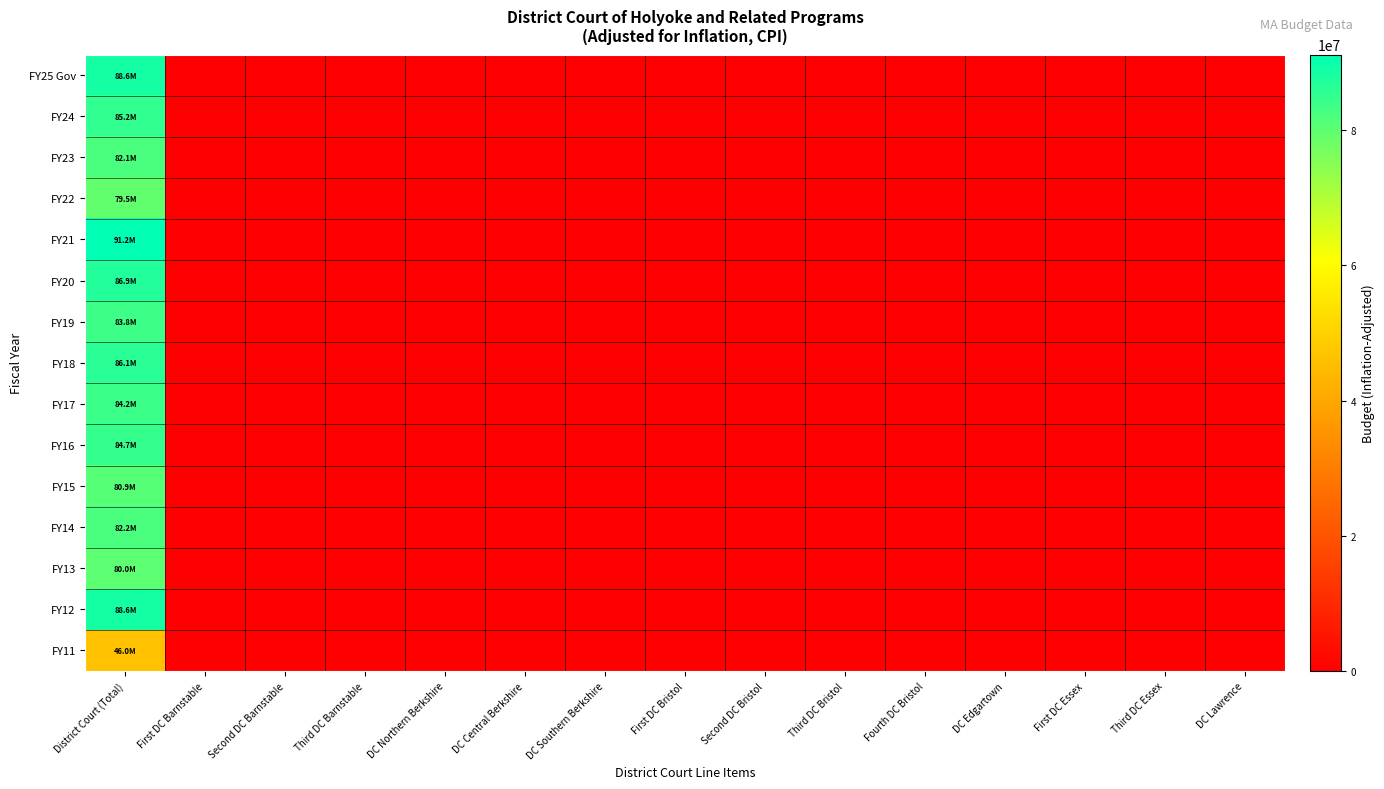

Reading left to right, transcribe all the data shown in this chart.

FY25 Gov: District Court (Total)=88626632	First DC Barnstable=0	Second DC Barnstable=0	Third DC Barnstable=0	DC Northern Berkshire=0	DC Central Berkshire=0	DC Southern Berkshire=0	First DC Bristol=0	Second DC Bristol=0	Third DC Bristol=0	Fourth DC Bristol=0	DC Edgartown=0	First DC Essex=0	Third DC Essex=0	DC Lawrence=0
FY24: District Court (Total)=85202740	First DC Barnstable=0	Second DC Barnstable=0	Third DC Barnstable=0	DC Northern Berkshire=0	DC Central Berkshire=0	DC Southern Berkshire=0	First DC Bristol=0	Second DC Bristol=0	Third DC Bristol=0	Fourth DC Bristol=0	DC Edgartown=0	First DC Essex=0	Third DC Essex=0	DC Lawrence=0
FY23: District Court (Total)=82108115	First DC Barnstable=0	Second DC Barnstable=0	Third DC Barnstable=0	DC Northern Berkshire=0	DC Central Berkshire=0	DC Southern Berkshire=0	First DC Bristol=0	Second DC Bristol=0	Third DC Bristol=0	Fourth DC Bristol=0	DC Edgartown=0	First DC Essex=0	Third DC Essex=0	DC Lawrence=0
FY22: District Court (Total)=79482936	First DC Barnstable=0	Second DC Barnstable=0	Third DC Barnstable=0	DC Northern Berkshire=0	DC Central Berkshire=0	DC Southern Berkshire=0	First DC Bristol=0	Second DC Bristol=0	Third DC Bristol=0	Fourth DC Bristol=0	DC Edgartown=0	First DC Essex=0	Third DC Essex=0	DC Lawrence=0
FY21: District Court (Total)=91168107	First DC Barnstable=0	Second DC Barnstable=0	Third DC Barnstable=0	DC Northern Berkshire=0	DC Central Berkshire=0	DC Southern Berkshire=0	First DC Bristol=0	Second DC Bristol=0	Third DC Bristol=0	Fourth DC Bristol=0	DC Edgartown=0	First DC Essex=0	Third DC Essex=0	DC Lawrence=0
FY20: District Court (Total)=86924382	First DC Barnstable=0	Second DC Barnstable=0	Third DC Barnstable=0	DC Northern Berkshire=0	DC Central Berkshire=0	DC Southern Berkshire=0	First DC Bristol=0	Second DC Bristol=0	Third DC Bristol=0	Fourth DC Bristol=0	DC Edgartown=0	First DC Essex=0	Third DC Essex=0	DC Lawrence=0
FY19: District Court (Total)=83795517	First DC Barnstable=0	Second DC Barnstable=0	Third DC Barnstable=0	DC Northern Berkshire=0	DC Central Berkshire=0	DC Southern Berkshire=0	First DC Bristol=0	Second DC Bristol=0	Third DC Bristol=0	Fourth DC Bristol=0	DC Edgartown=0	First DC Essex=0	Third DC Essex=0	DC Lawrence=0
FY18: District Court (Total)=86080375	First DC Barnstable=0	Second DC Barnstable=0	Third DC Barnstable=0	DC Northern Berkshire=0	DC Central Berkshire=0	DC Southern Berkshire=0	First DC Bristol=0	Second DC Bristol=0	Third DC Bristol=0	Fourth DC Bristol=0	DC Edgartown=0	First DC Essex=0	Third DC Essex=0	DC Lawrence=0
FY17: District Court (Total)=84216422	First DC Barnstable=0	Second DC Barnstable=0	Third DC Barnstable=0	DC Northern Berkshire=0	DC Central Berkshire=0	DC Southern Berkshire=0	First DC Bristol=0	Second DC Bristol=0	Third DC Bristol=0	Fourth DC Bristol=0	DC Edgartown=0	First DC Essex=0	Third DC Essex=0	DC Lawrence=0
FY16: District Court (Total)=84676691	First DC Barnstable=0	Second DC Barnstable=0	Third DC Barnstable=0	DC Northern Berkshire=0	DC Central Berkshire=0	DC Southern Berkshire=0	First DC Bristol=0	Second DC Bristol=0	Third DC Bristol=0	Fourth DC Bristol=0	DC Edgartown=0	First DC Essex=0	Third DC Essex=0	DC Lawrence=0
FY15: District Court (Total)=80922035	First DC Barnstable=0	Second DC Barnstable=0	Third DC Barnstable=0	DC Northern Berkshire=0	DC Central Berkshire=0	DC Southern Berkshire=0	First DC Bristol=0	Second DC Bristol=0	Third DC Bristol=0	Fourth DC Bristol=0	DC Edgartown=0	First DC Essex=0	Third DC Essex=0	DC Lawrence=0
FY14: District Court (Total)=82164861	First DC Barnstable=0	Second DC Barnstable=0	Third DC Barnstable=0	DC Northern Berkshire=0	DC Central Berkshire=0	DC Southern Berkshire=0	First DC Bristol=0	Second DC Bristol=0	Third DC Bristol=0	Fourth DC Bristol=0	DC Edgartown=0	First DC Essex=0	Third DC Essex=0	DC Lawrence=0
FY13: District Court (Total)=79990708	First DC Barnstable=0	Second DC Barnstable=0	Third DC Barnstable=0	DC Northern Berkshire=0	DC Central Berkshire=0	DC Southern Berkshire=0	First DC Bristol=0	Second DC Bristol=0	Third DC Bristol=0	Fourth DC Bristol=0	DC Edgartown=0	First DC Essex=0	Third DC Essex=0	DC Lawrence=0
FY12: District Court (Total)=88642943	First DC Barnstable=0	Second DC Barnstable=0	Third DC Barnstable=0	DC Northern Berkshire=0	DC Central Berkshire=0	DC Southern Berkshire=0	First DC Bristol=0	Second DC Bristol=0	Third DC Bristol=0	Fourth DC Bristol=0	DC Edgartown=0	First DC Essex=0	Third DC Essex=0	DC Lawrence=0
FY11: District Court (Total)=46028019	First DC Barnstable=0	Second DC Barnstable=0	Third DC Barnstable=0	DC Northern Berkshire=0	DC Central Berkshire=0	DC Southern Berkshire=0	First DC Bristol=0	Second DC Bristol=0	Third DC Bristol=0	Fourth DC Bristol=0	DC Edgartown=0	First DC Essex=0	Third DC Essex=0	DC Lawrence=0